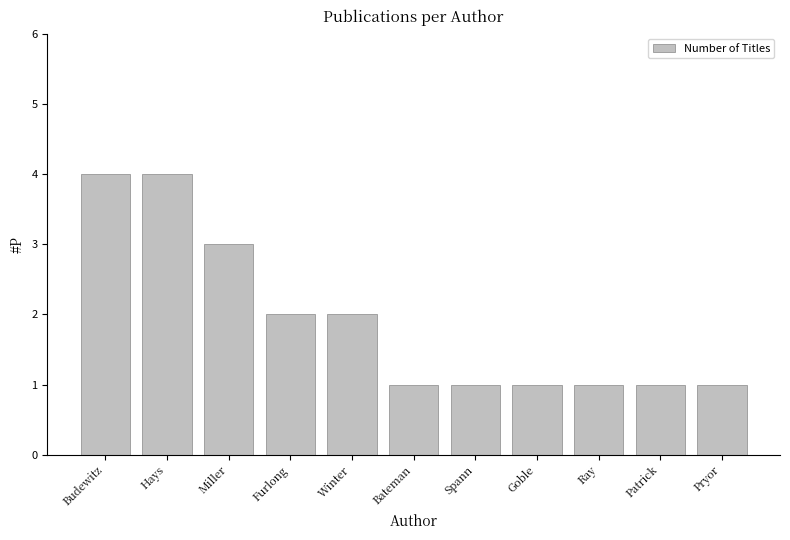

Is it true that the value at Bateman is 0?

False